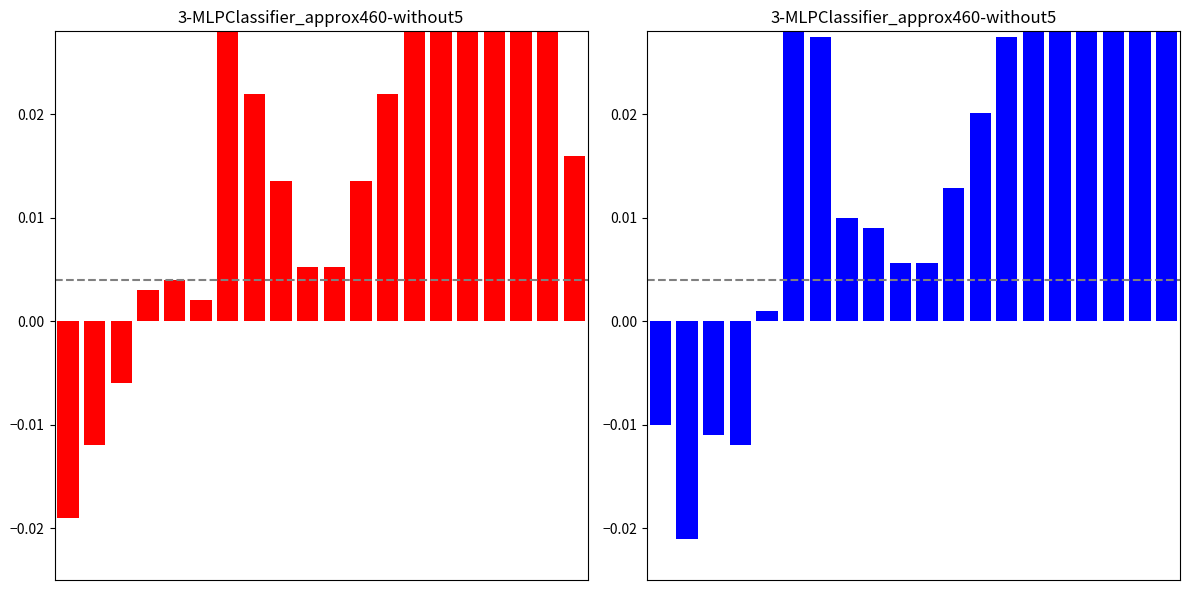

How many series are shown in this chart?

2